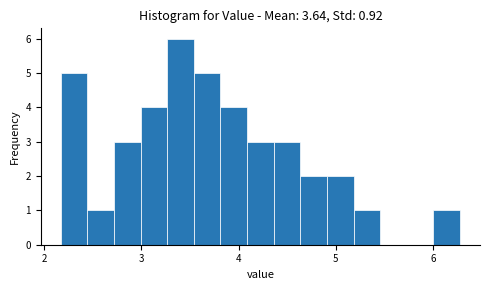

Around what value on the x-axis is the tallest bar? Give the approximate position of its centre, as read against the axis.

3.4